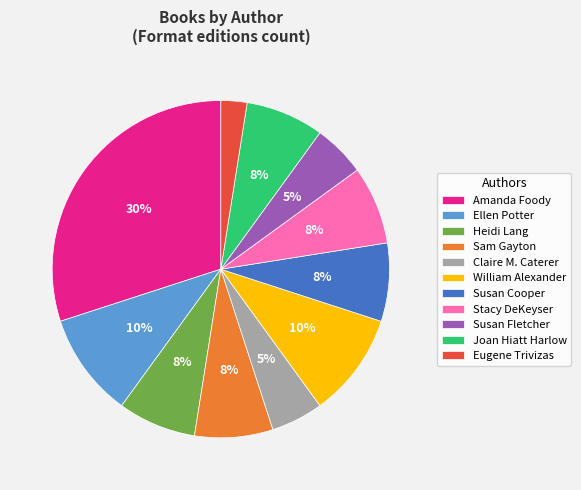

Count the number of slices in the pie.

11